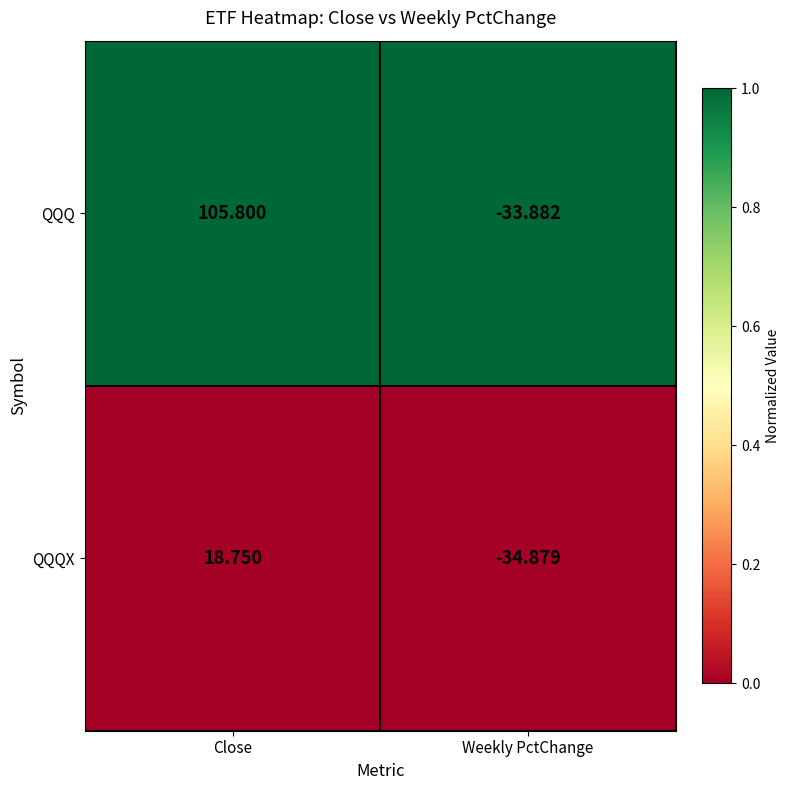

At which category does the chart reach its minimum across all series?

Weekly PctChange